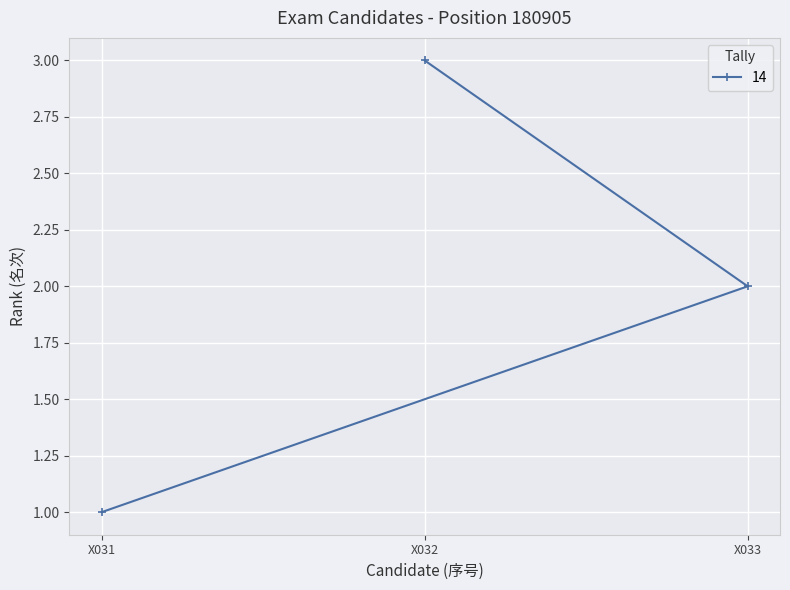

List the labels in order of value, smallest first.

X031, X033, X032